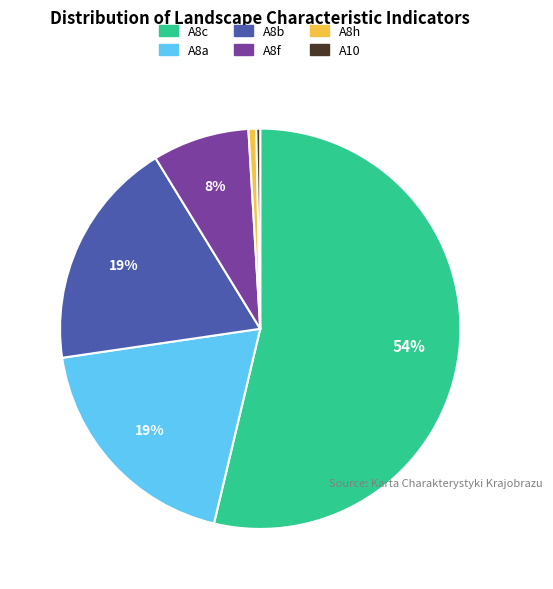

How many segments does this pie chart have?

6